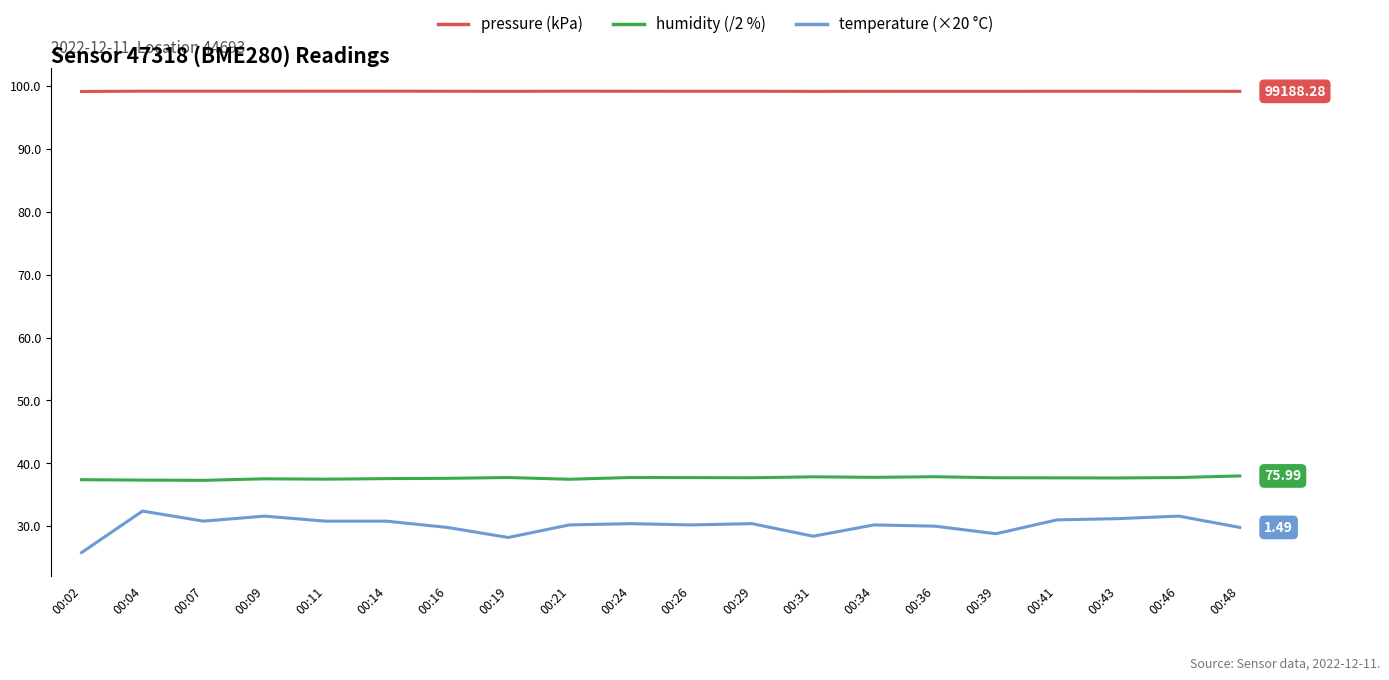

What is the maximum value for temperature (×20 °C)?

32.4